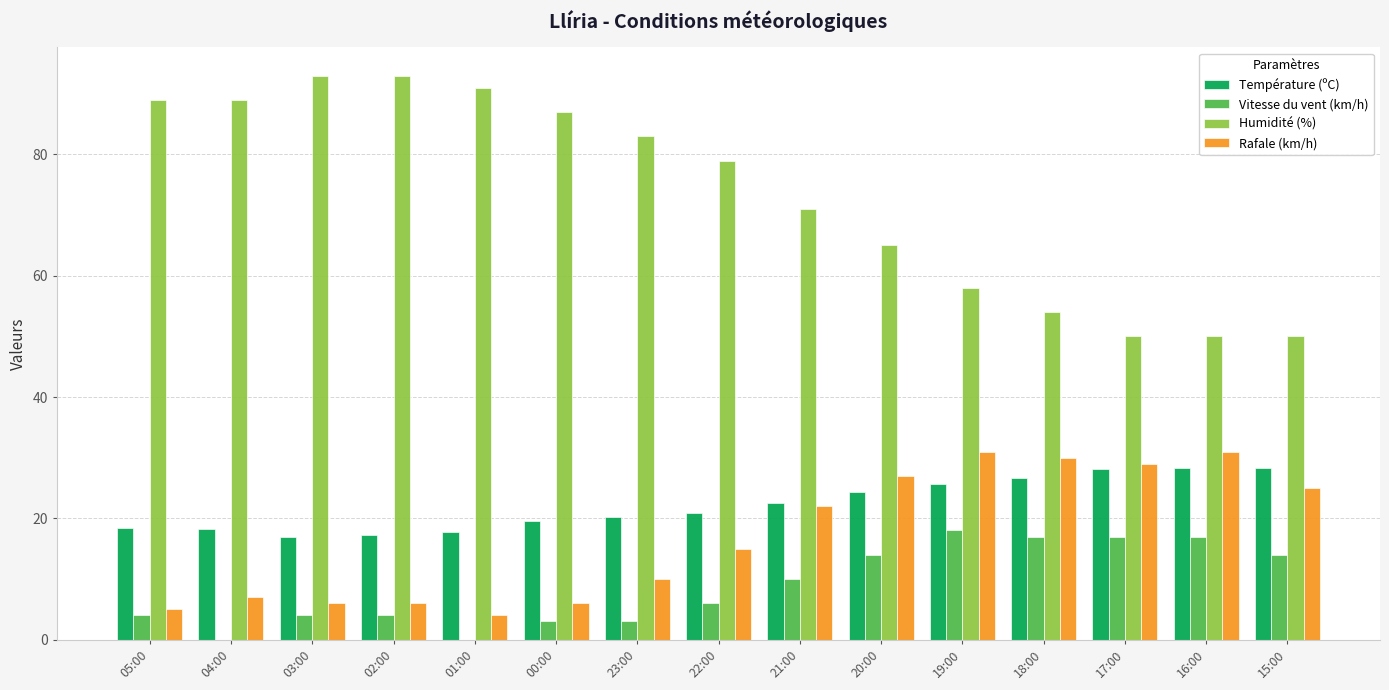

Is it true that Température (ºC) equals 34.4 at 21:00?

False